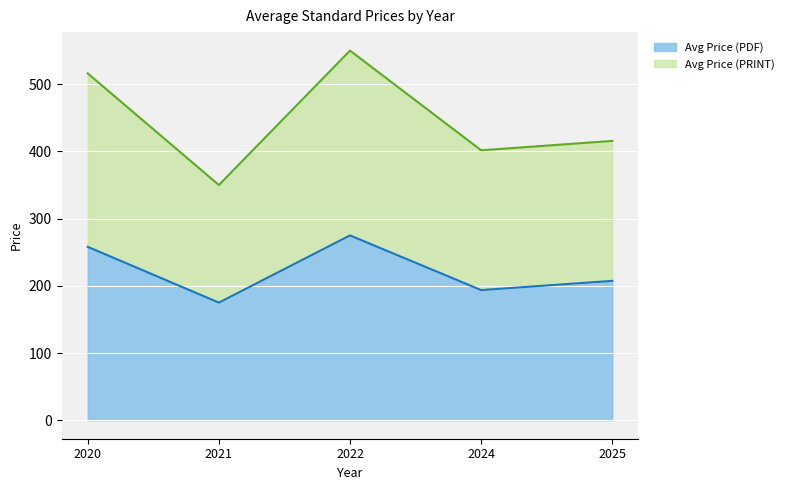

True or false: Avg Price (PRINT) has a value of 354 at 2021.

False